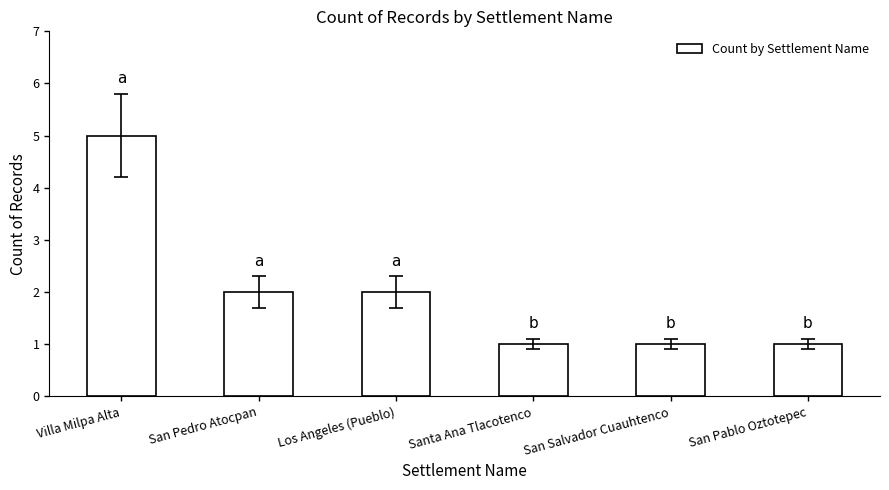

How many data points does each series have?

6